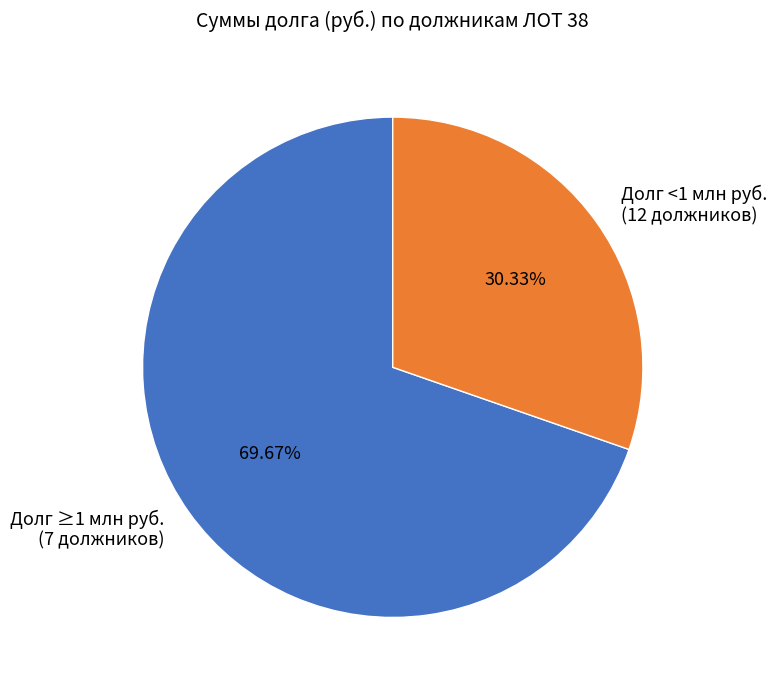

Rank the categories by value from lowest to highest.

Долг <1 млн руб. (12 должников), Долг ≥1 млн руб. (7 должников)